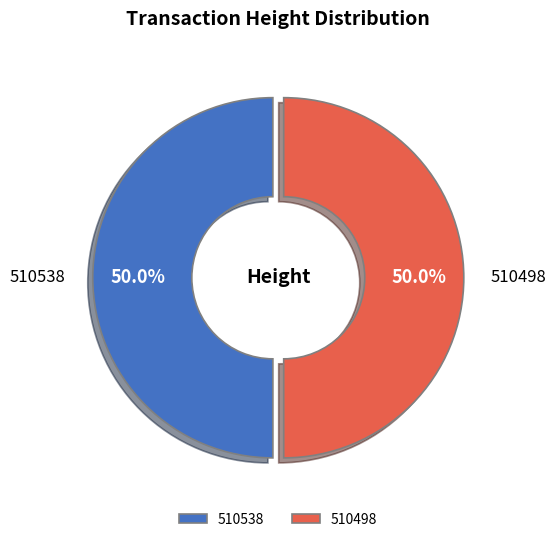

The 510538 slice represents 50% of the pie. True or false?

True